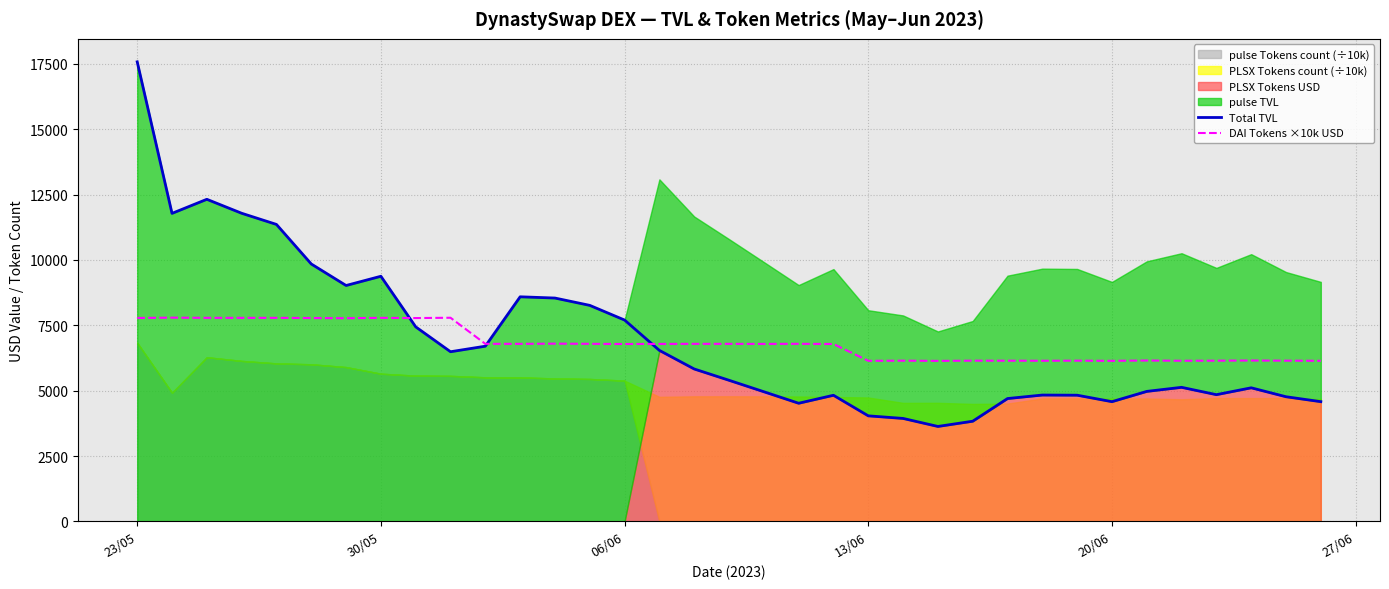

What is the lowest value of the Total TVL series?

3632.8